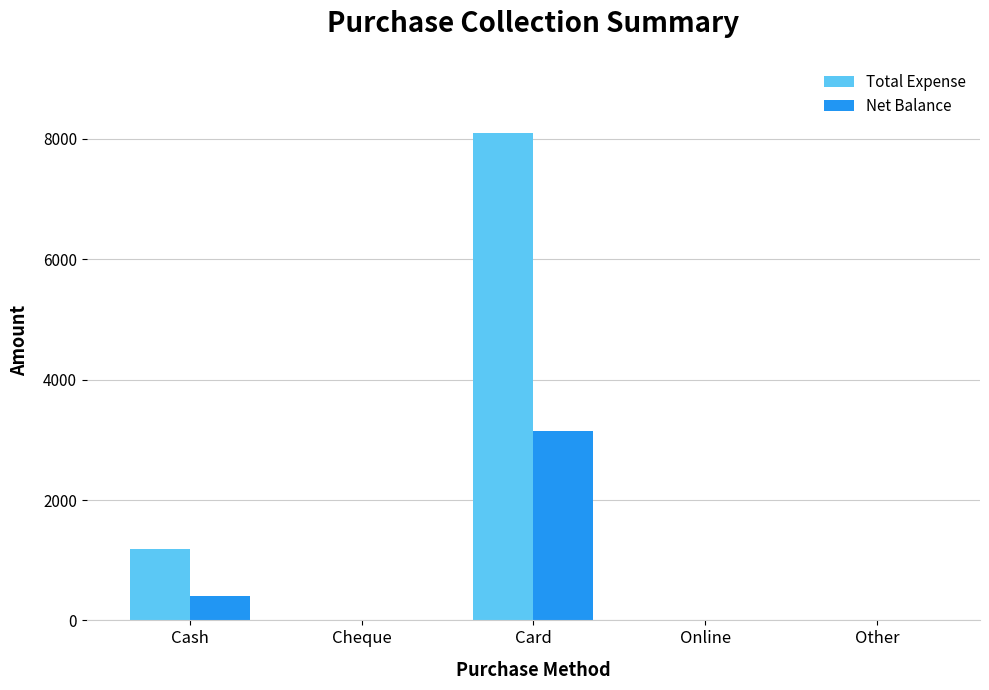

The Net Balance series shows 2153 at Other. True or false?

False